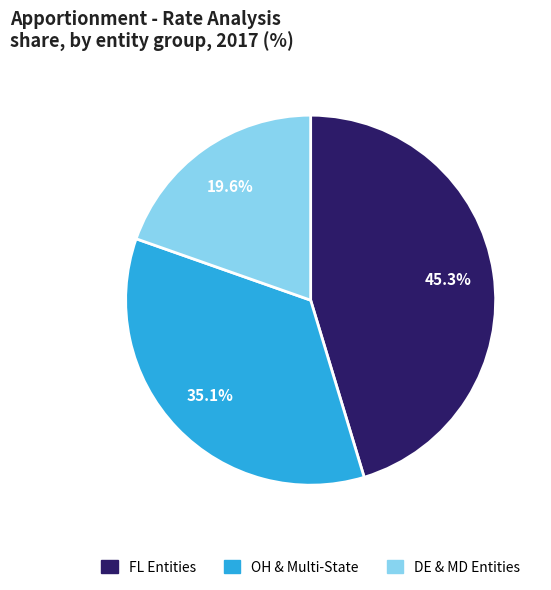

Count the number of slices in the pie.

3